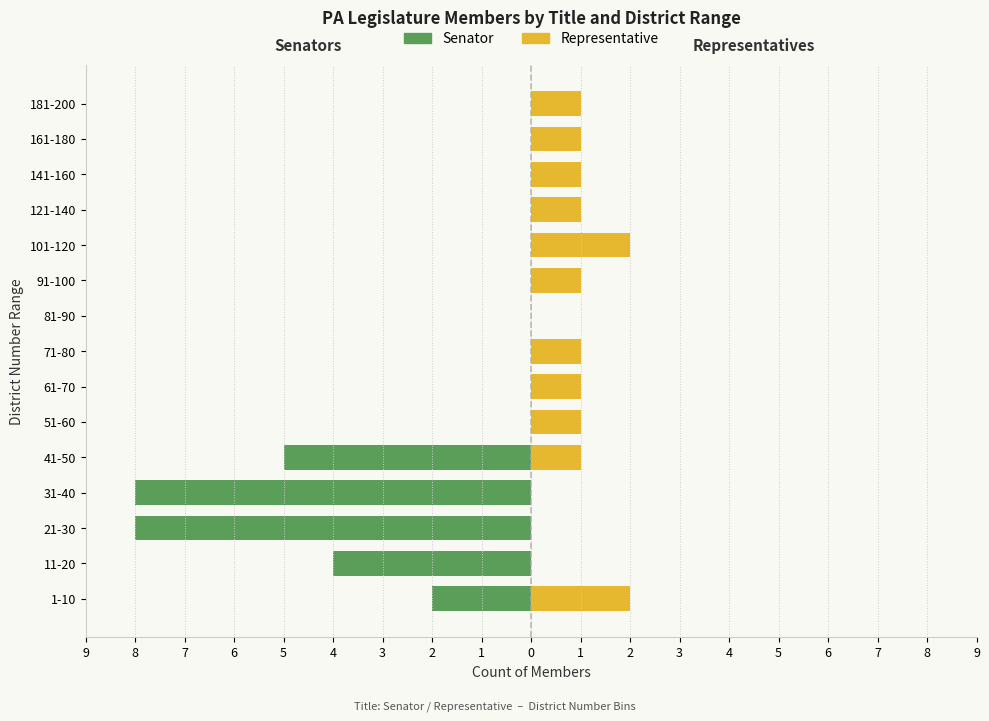

How many positive values does the Representative series have?

11